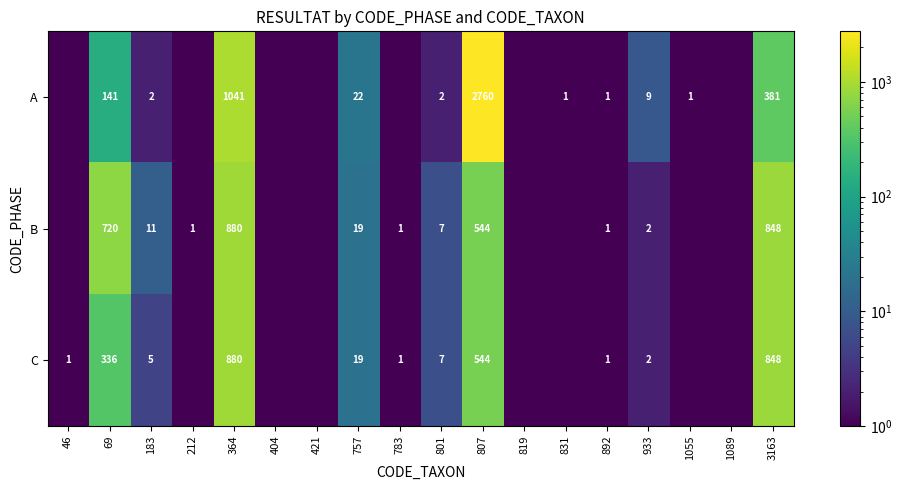

Is it true that B equals 2.0 at 933?

True